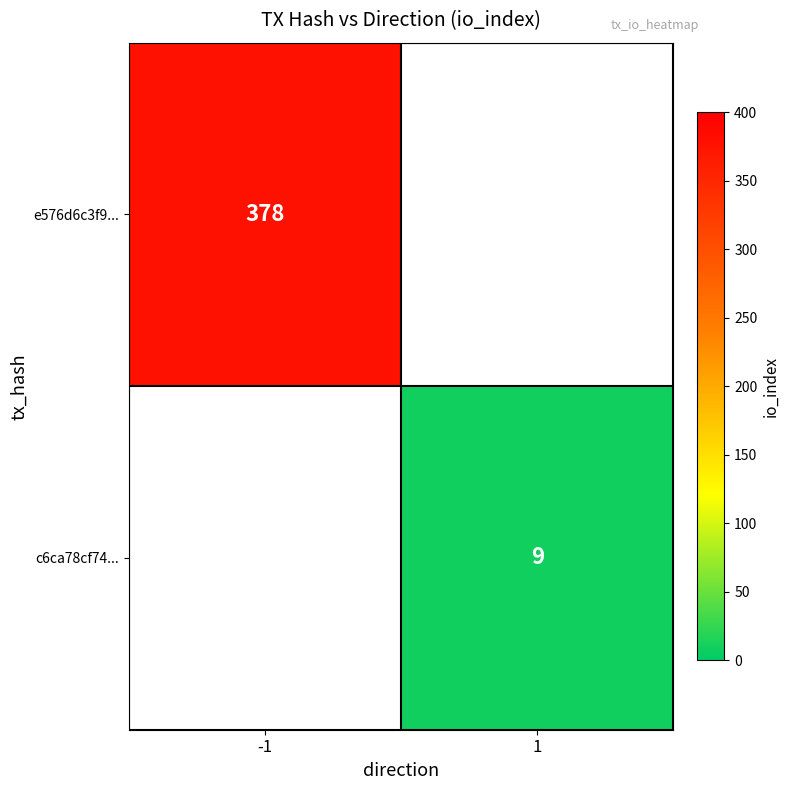

How many series are shown in this chart?

2